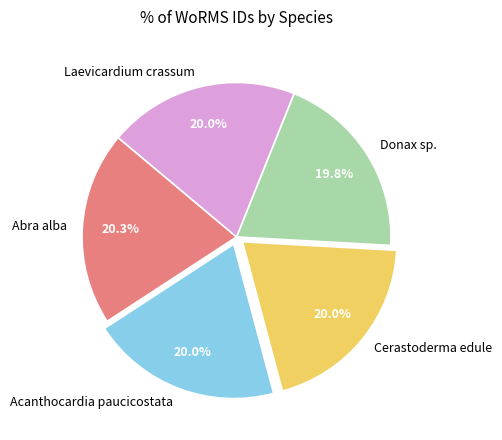

Combined, do Abra alba and Acanthocardia paucicostata account for over 50%?

No